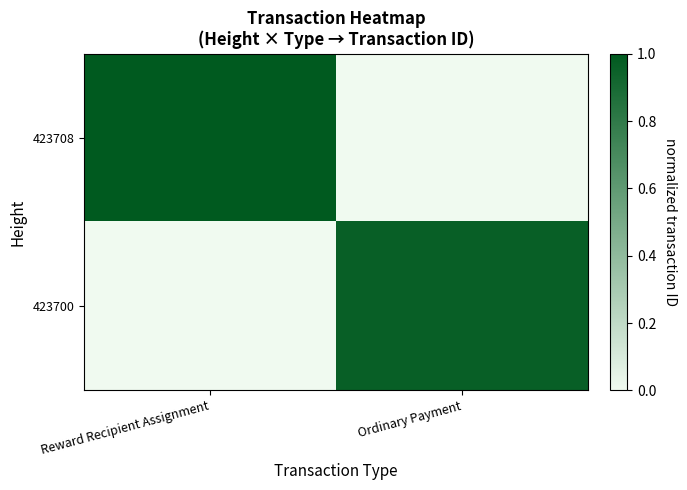

How many data points does each series have?

2